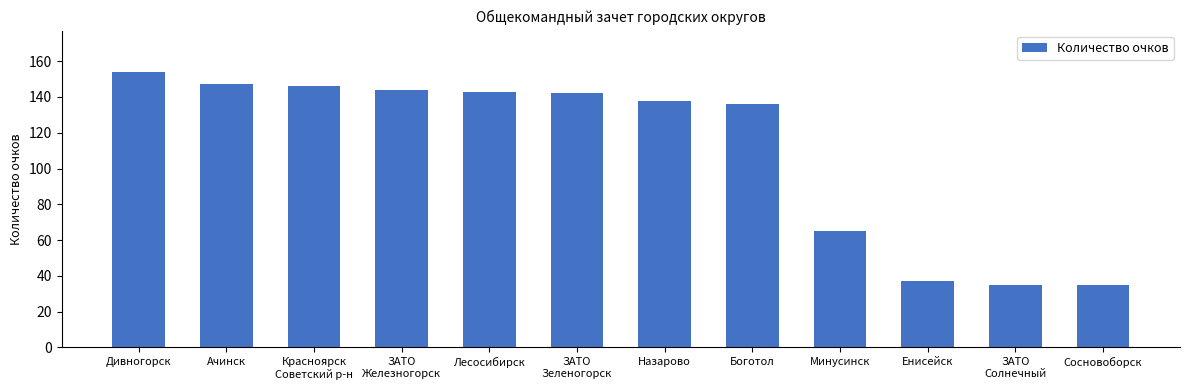

Reading left to right, what are all the values shown in this chart?

154	147	146	144	143	142	138	136	65	37	35	35